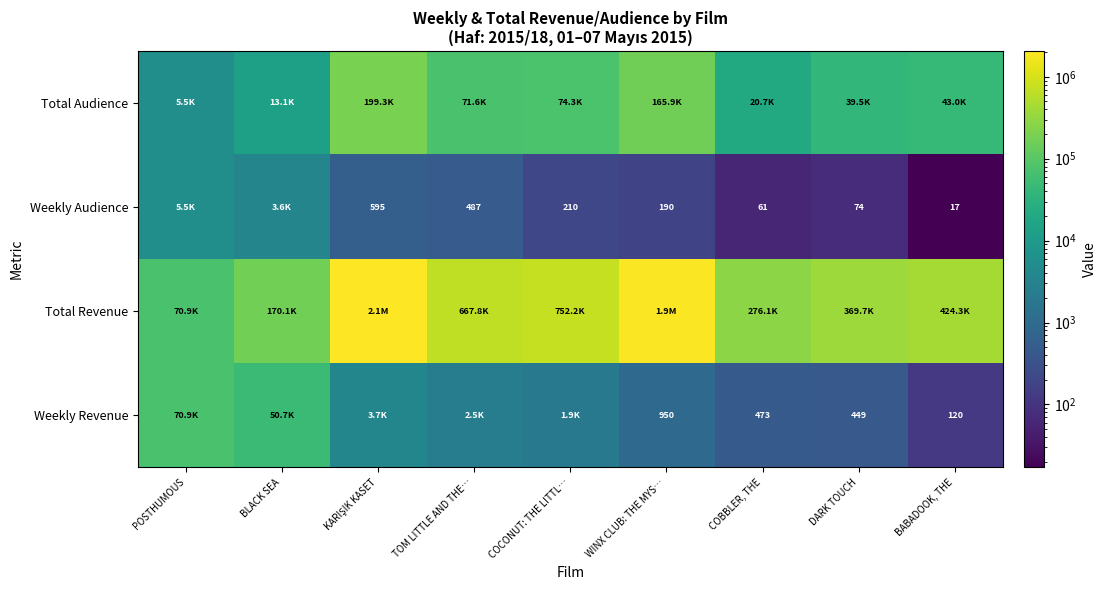

What is the difference between the highest and lowest values at WINX CLUB: THE MYS…?

1910488.4